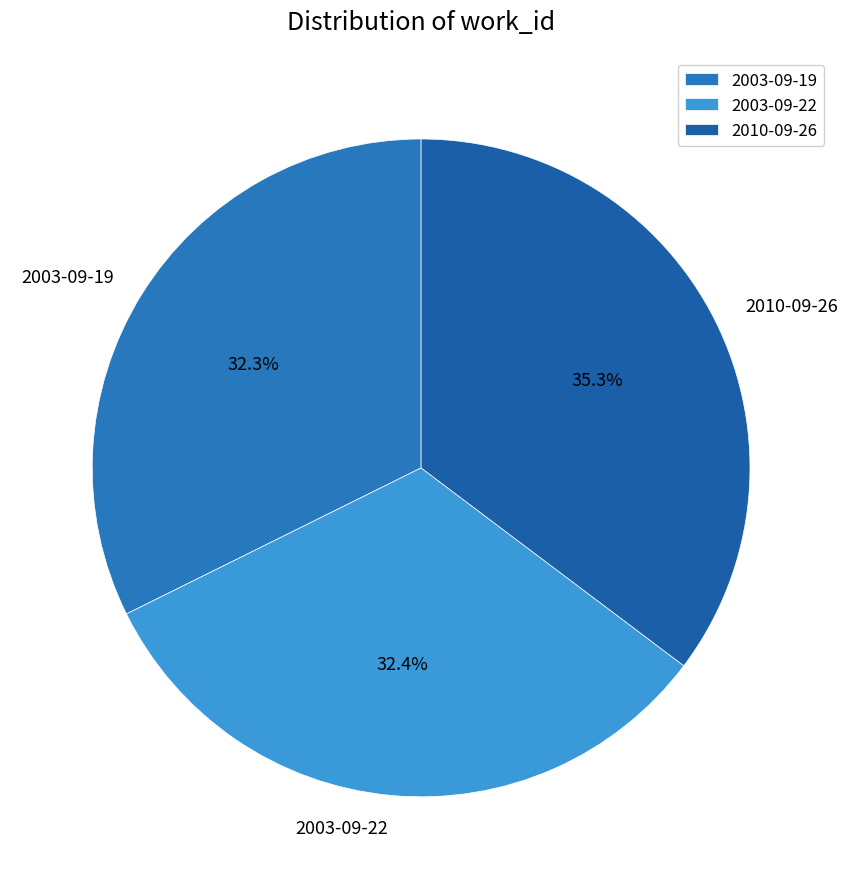

To the nearest percent, what percentage of the pie is 2003-09-22?

32%